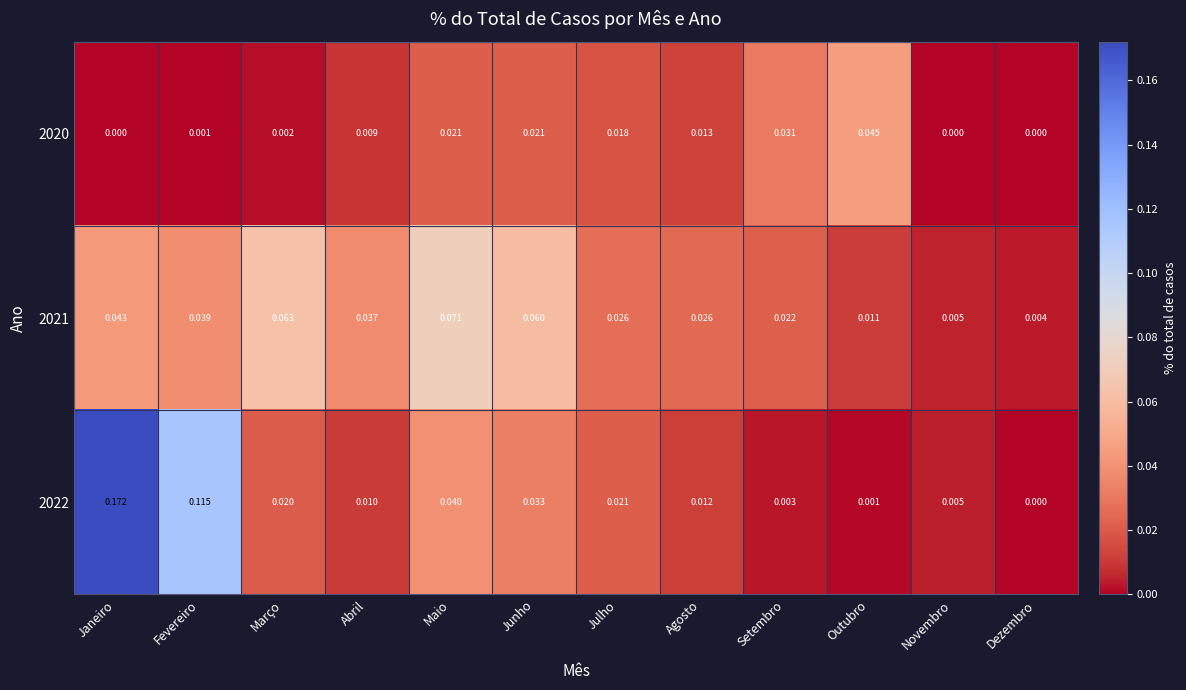

At which category is the sum across all series the highest?

Janeiro